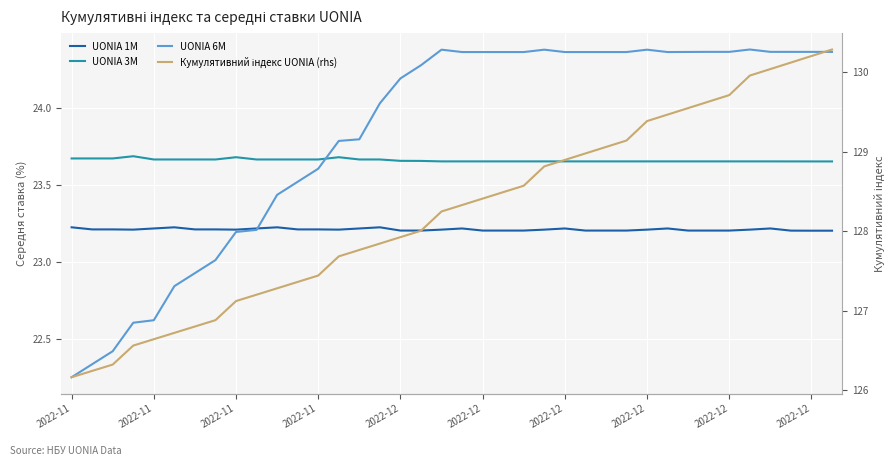

Is the value of UONIA 1M at 2022-11 greater than the value of UONIA 3M at 14?

No